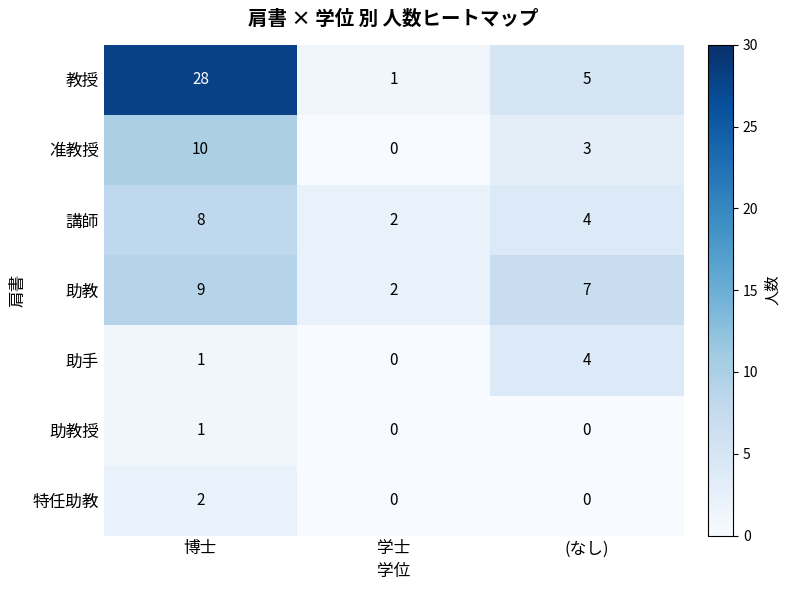

At how many categories does at least one series exceed 8?

1